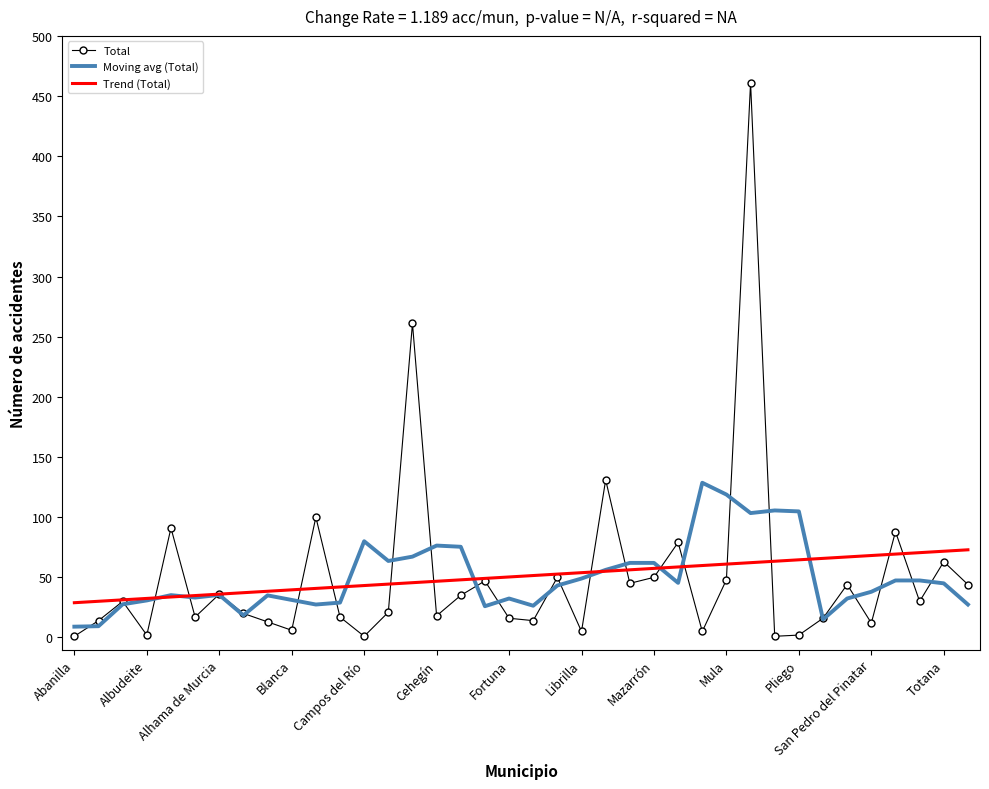

Rank the series by their maximum value, from highest to lowest.

Total, Moving avg (Total), Trend (Total)